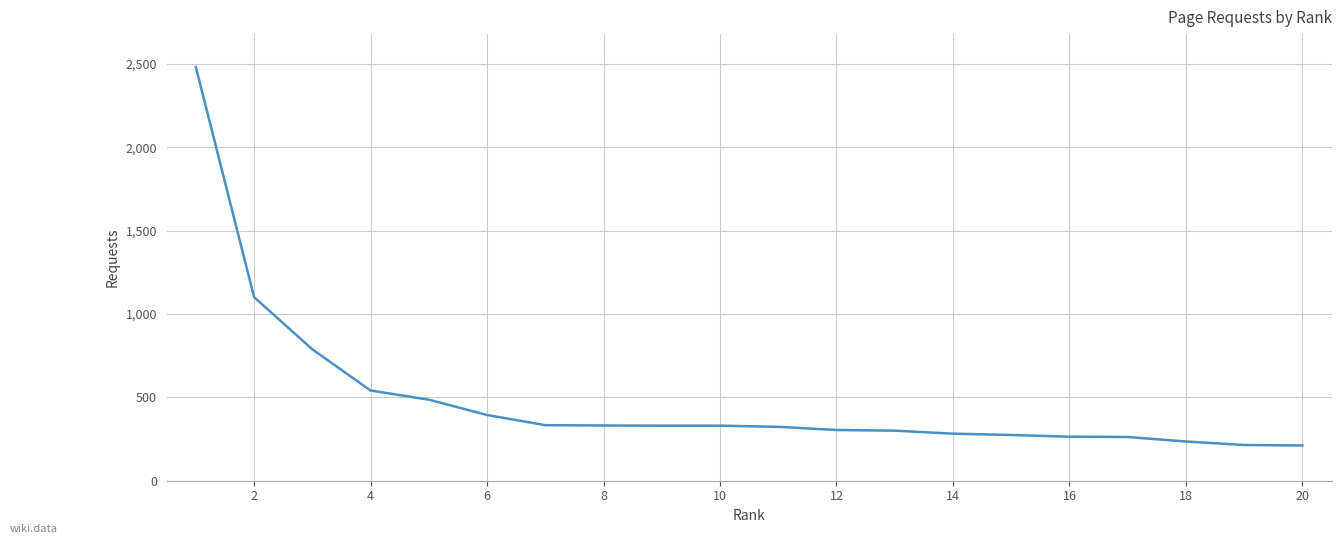

What is the smallest value displayed?

210